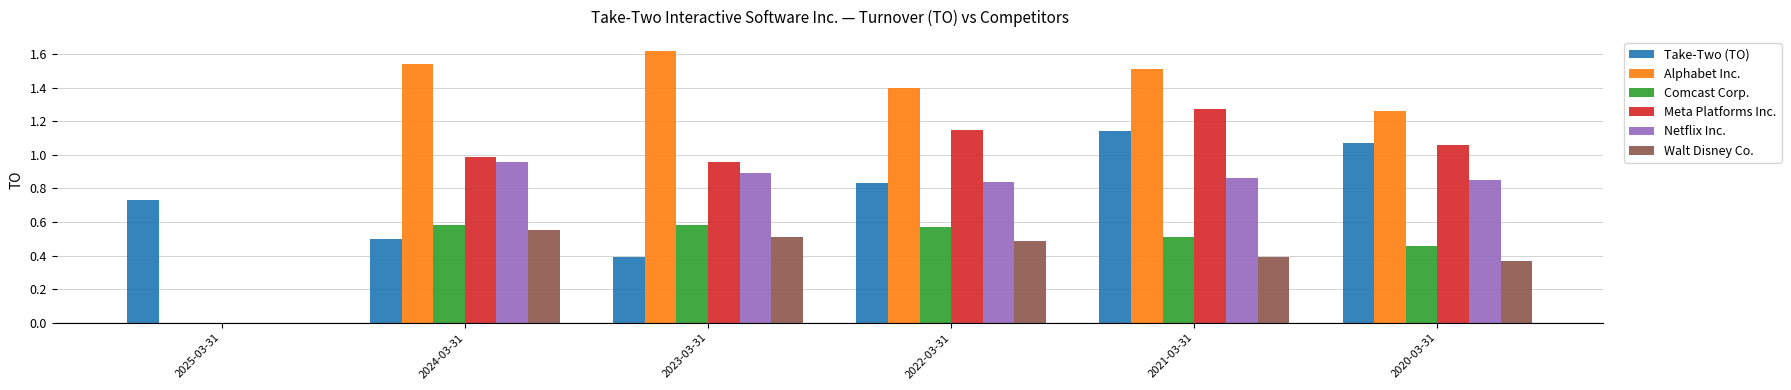

At which label is Alphabet Inc. closest to 0?

2025-03-31